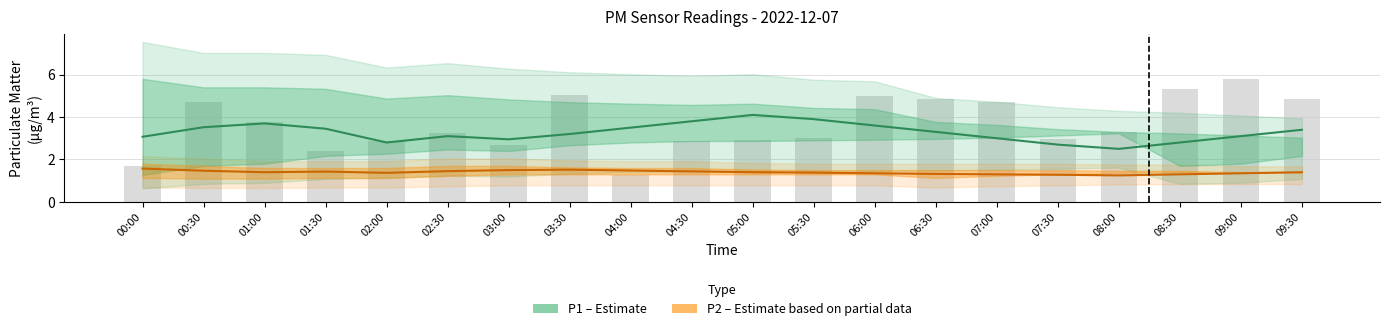

What is the value of the P1 (Estimate) bar at the 6th from the left?

3.1